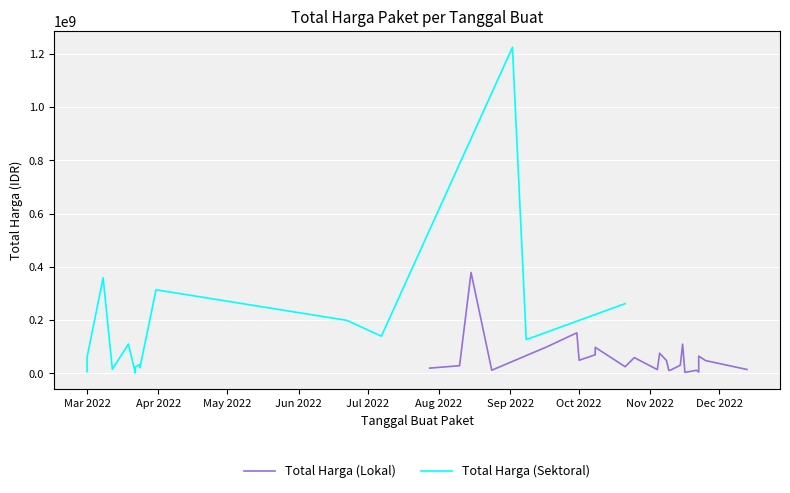

What value does the Total Harga (Sektoral) series have at 14, to the nearest 10?

27720000